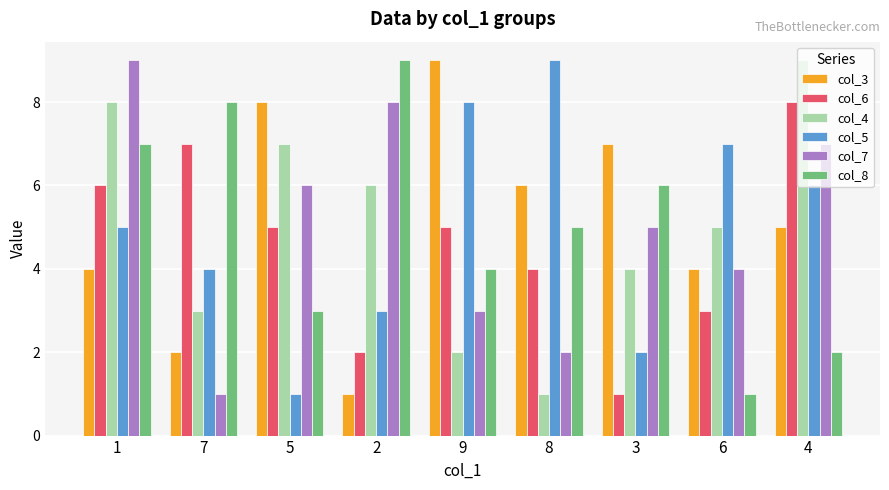

Between 2 and 3, which series saw the biggest shift?

col_3